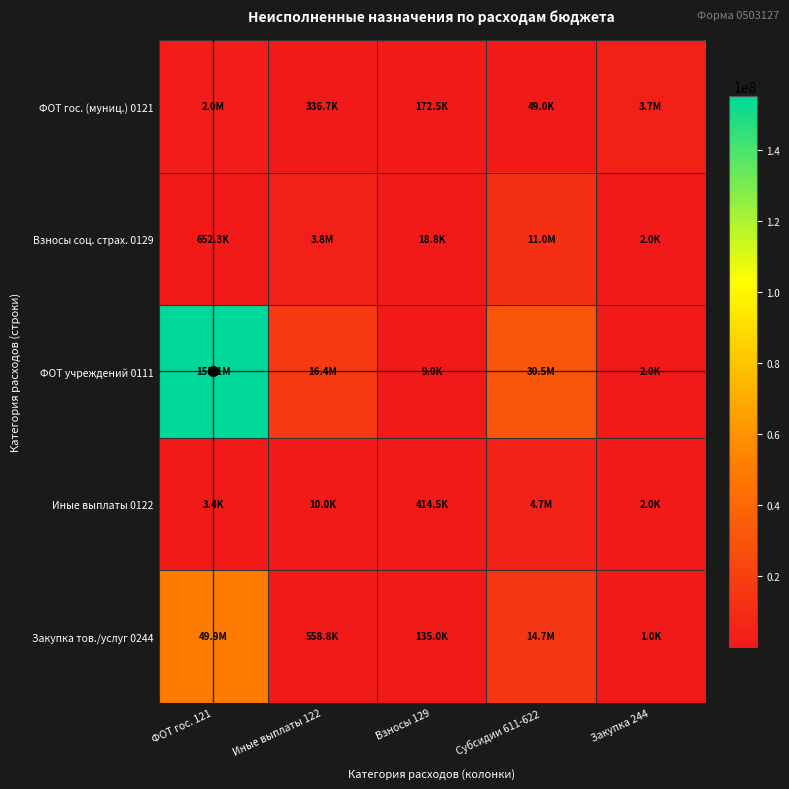

Which series has the largest range (max minus min)?

ФОТ учреждений 0111